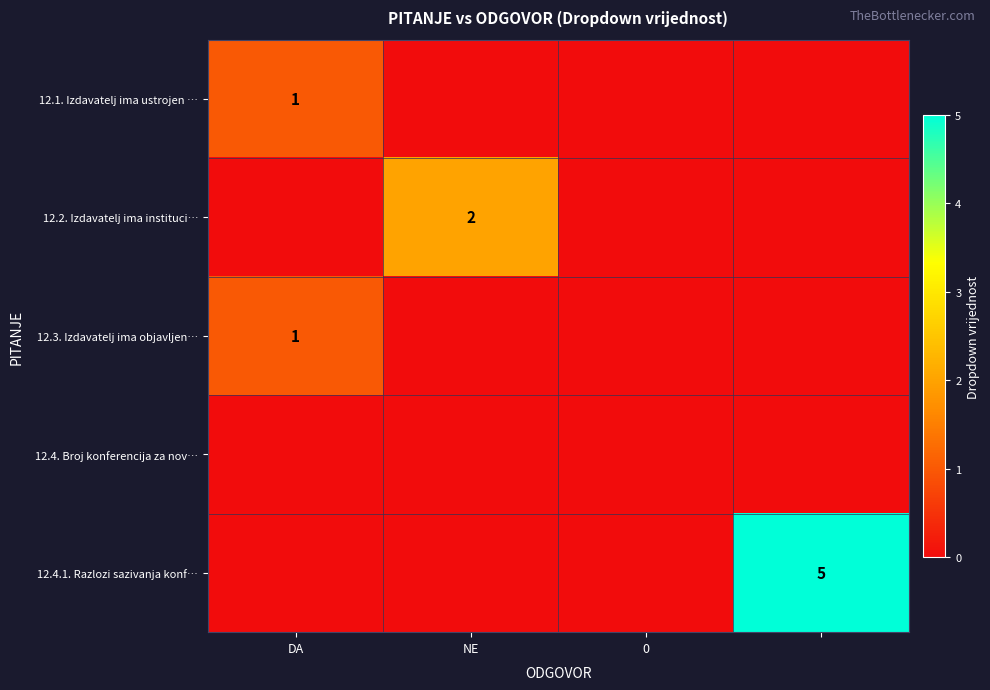

True or false: 12.2. Izdavatelj ima instituci… has a value of 2 at NE.

True